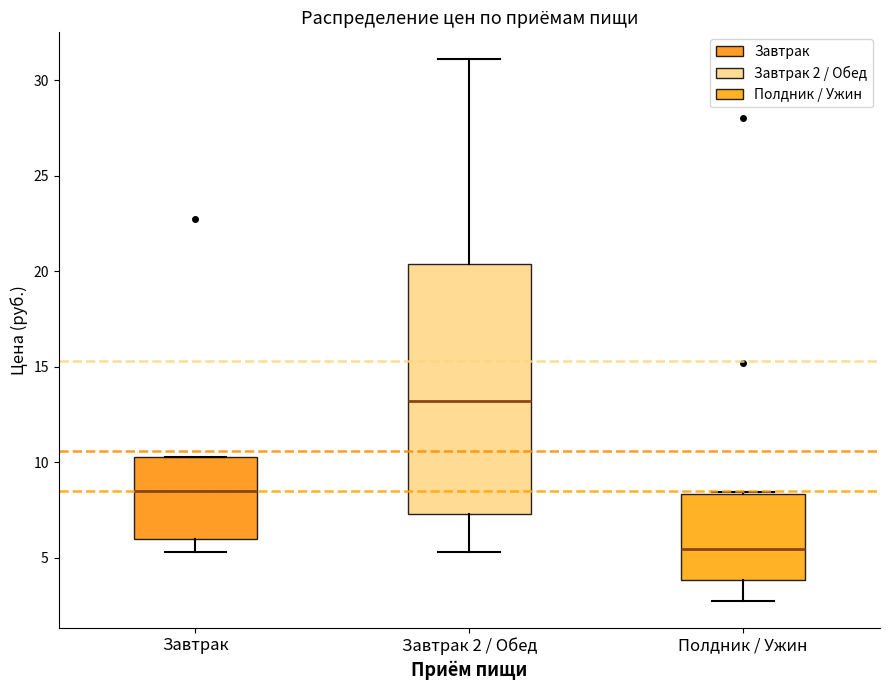

Reading left to right, read every box against the y-axis: the position of its median line, the range the box covers, and the ends of its whiskers. The values are not printed on the chart, so give them approximately, as read against the axis.

Завтрак: median 8.5, box 6.0 to 10.5, whiskers 5.5 to 10.5
Завтрак 2 / Обед: median 13.0, box 7.5 to 20.5, whiskers 5.5 to 31.0
Полдник / Ужин: median 5.5, box 4.0 to 8.5, whiskers 3.0 to 8.5